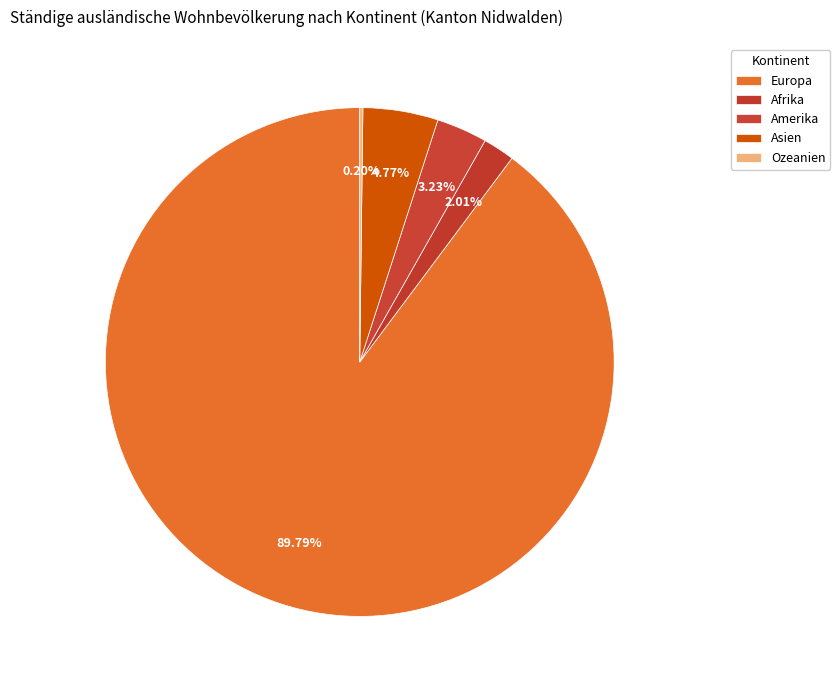

How many segments does this pie chart have?

5